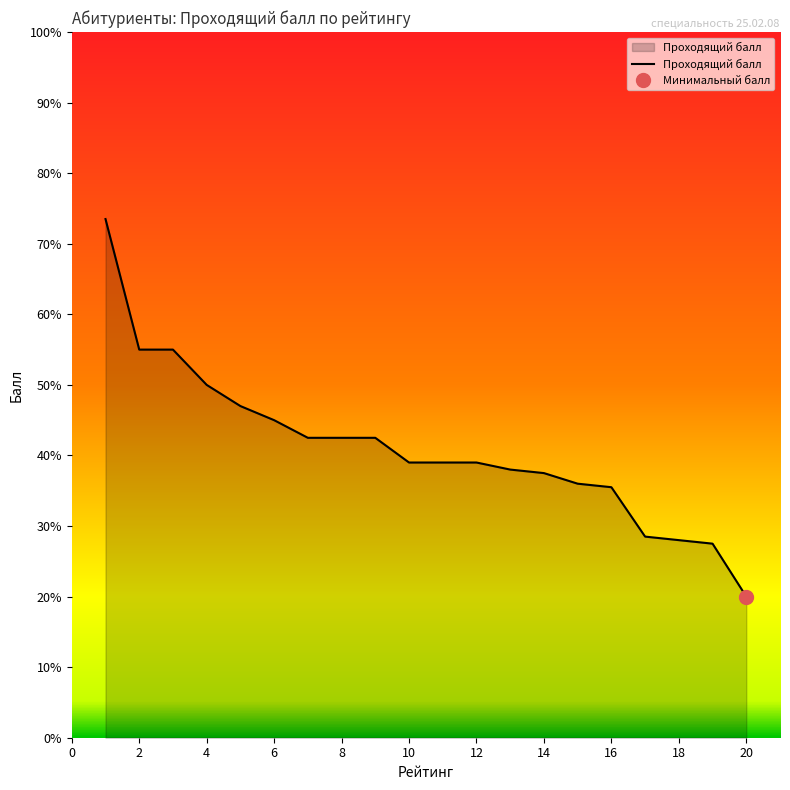

How many data points does each series have?

20